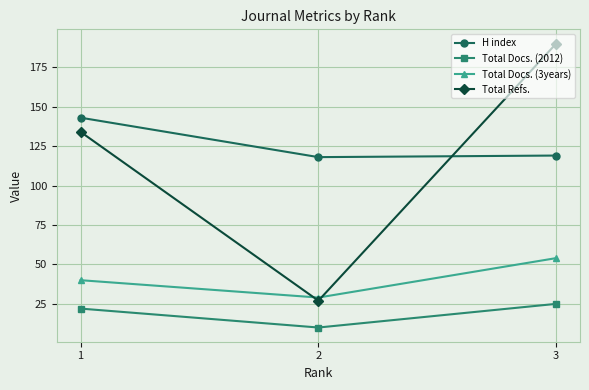

What are all the series names shown in the legend?

H index, Total Docs. (2012), Total Docs. (3years), Total Refs.